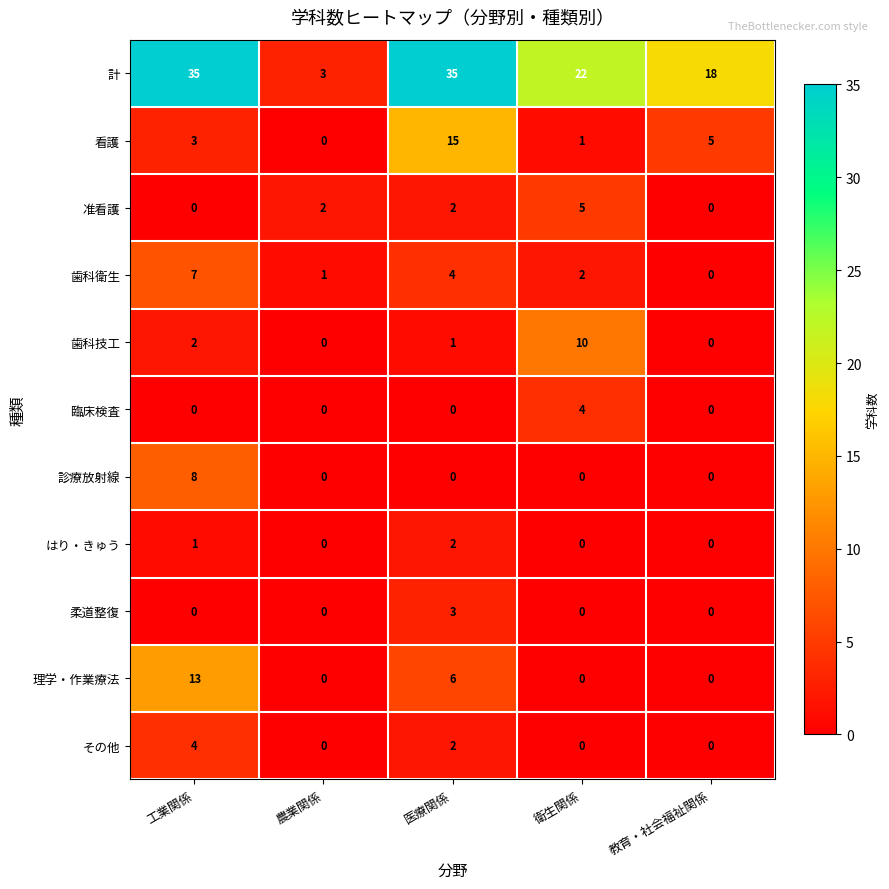

What is the greatest value displayed?

35